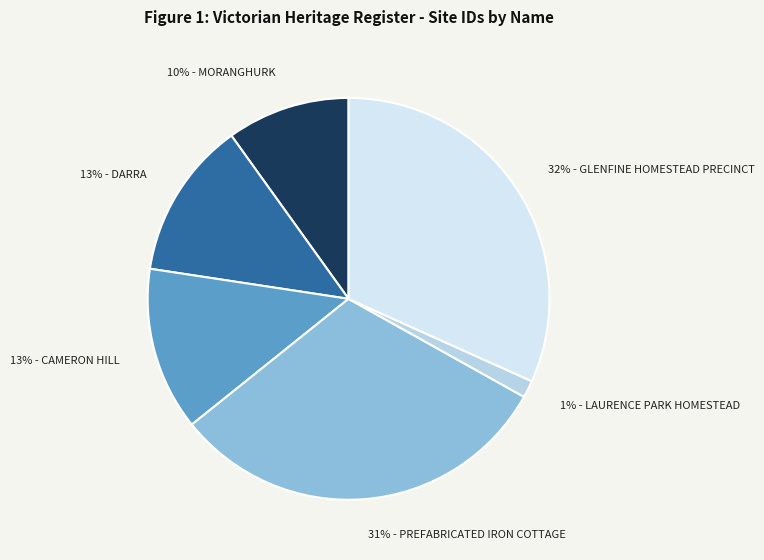

Rank the categories by value from highest to lowest.

GLENFINE HOMESTEAD PRECINCT, PREFABRICATED IRON COTTAGE, CAMERON HILL, DARRA, MORANGHURK, LAURENCE PARK HOMESTEAD